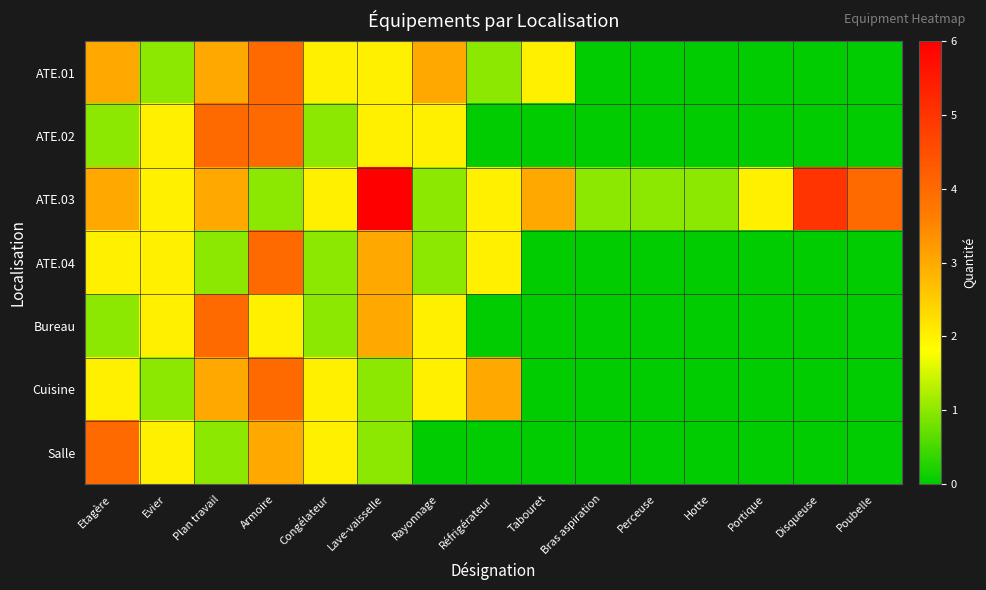

What is the maximum value shown in the chart?

6